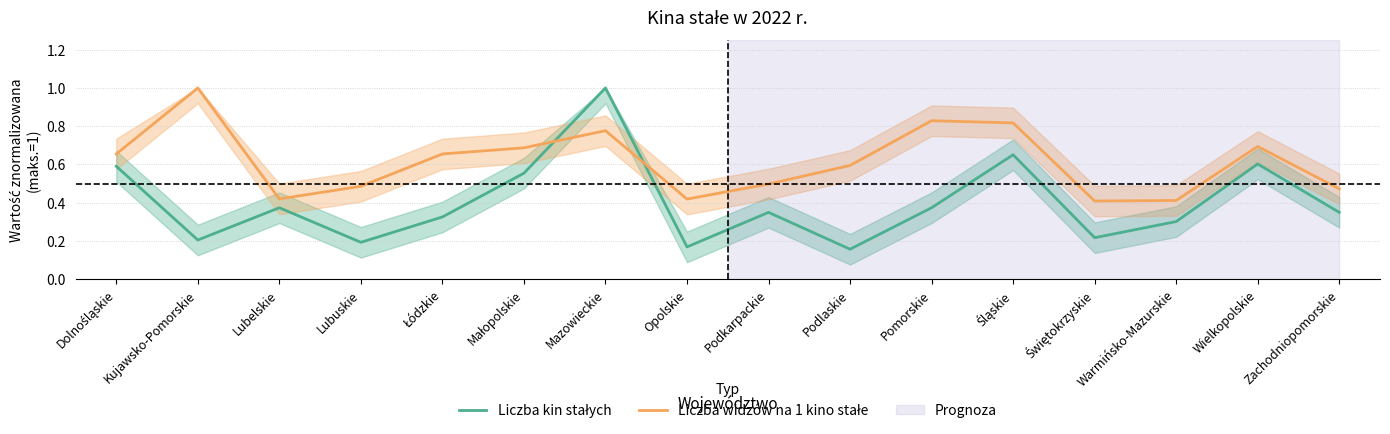

Is the value of Liczba widzów na 1 kino stałe at Świętokrzyskie greater than the value of Liczba kin stałych at Zachodniopomorskie?

Yes